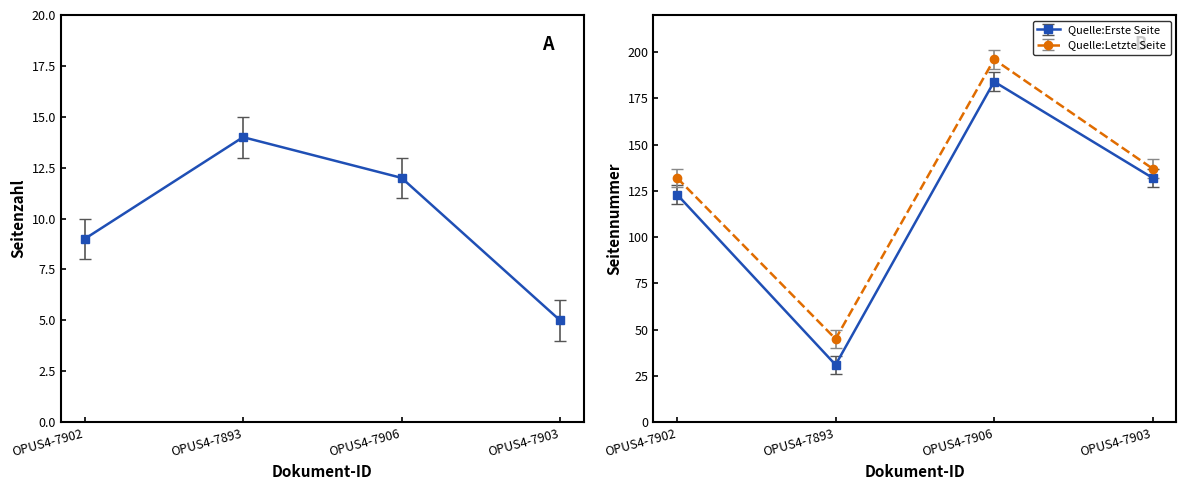

Is it true that Seitenzahl equals 2 at OPUS4-7903?

False